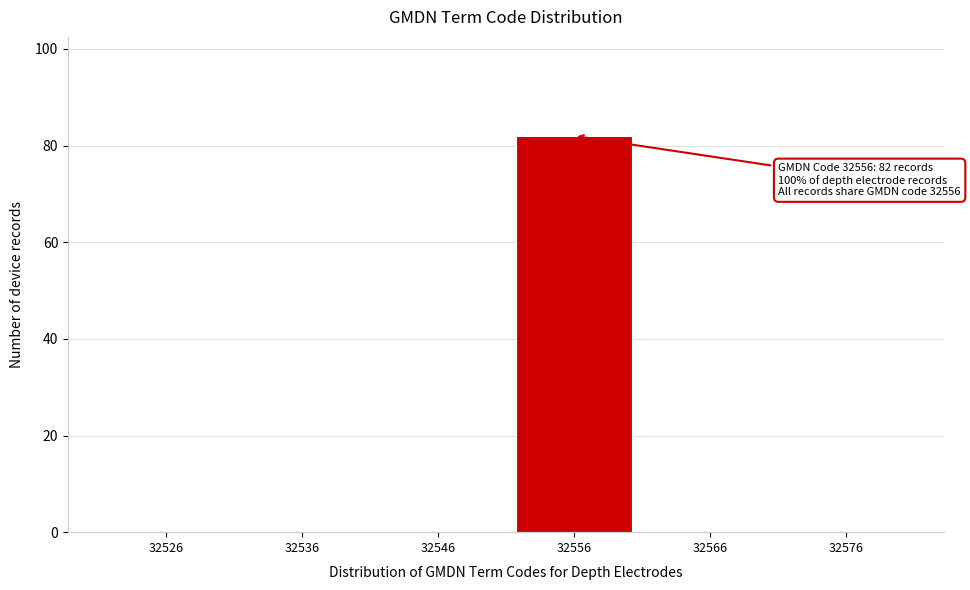

Reading left to right, what are all the values shown in this chart?

32526=0	32536=0	32546=0	32556=82	32566=0	32576=0